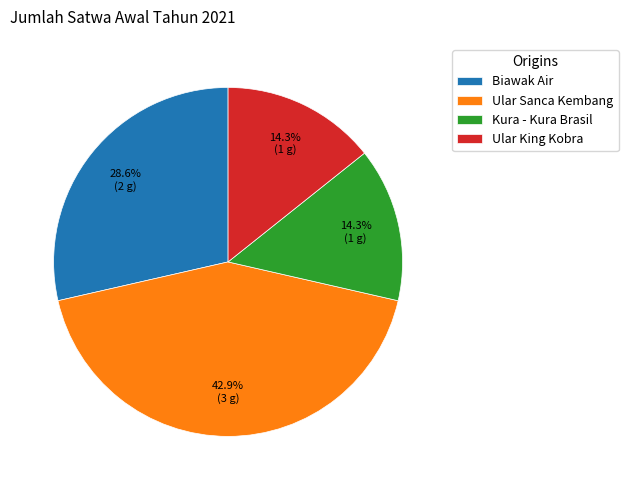

Does Biawak Air represent more than half of the total?

No